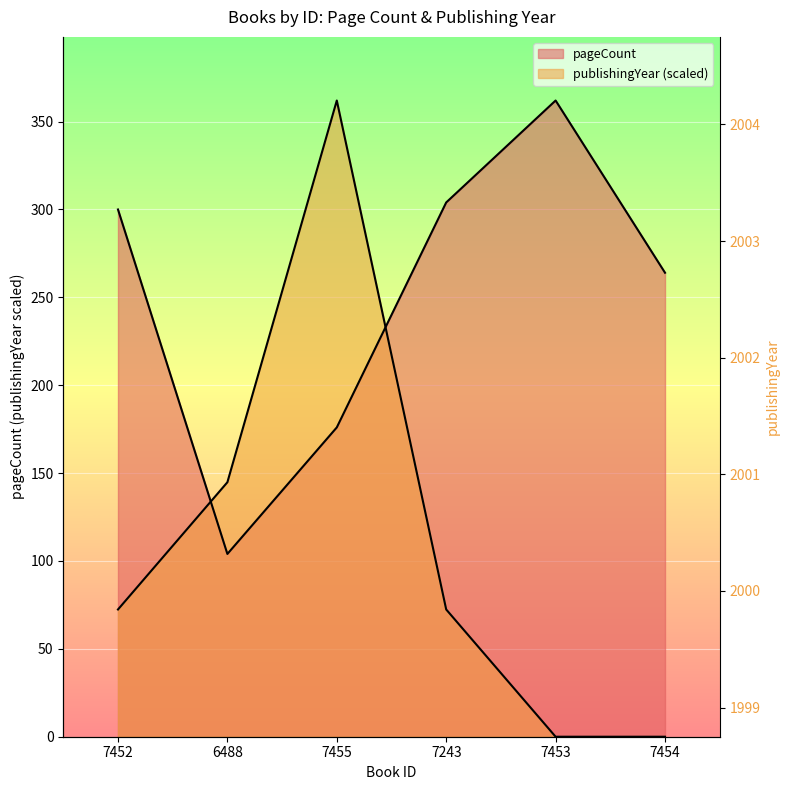

What is the label of the 6th point from the left?

7454